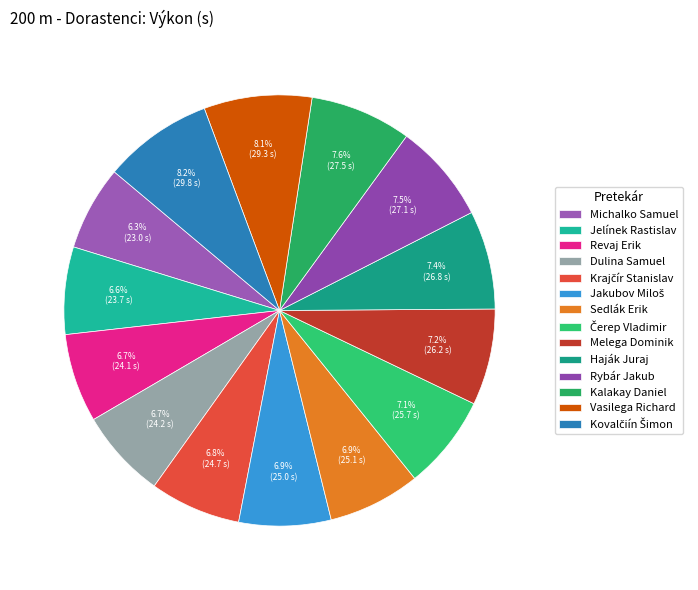

To the nearest percent, what is the difference between the largest and smallest slice percentages?

2%